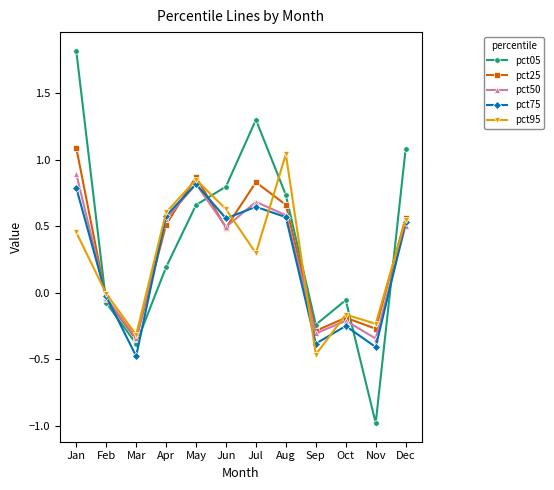

True or false: pct05 and pct50 intersect in this chart.

True